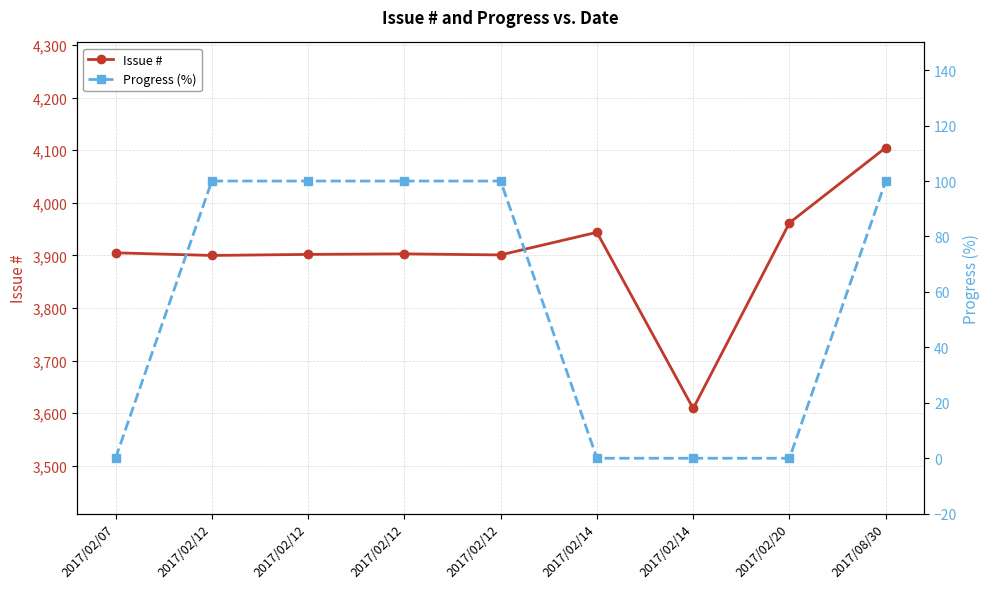

True or false: Progress (%) and Issue # intersect in this chart.

False